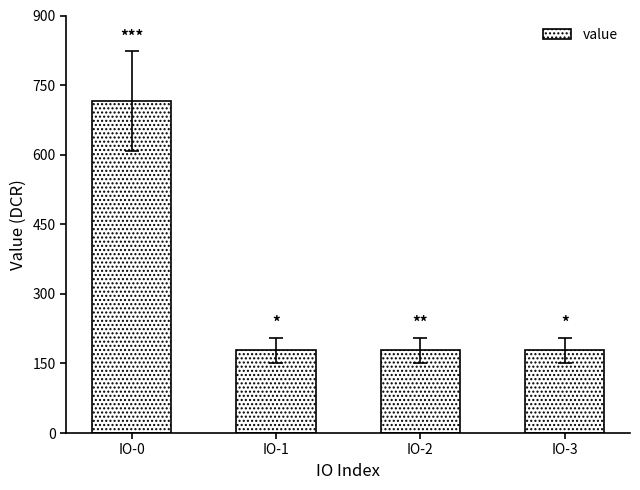

Reading left to right, extract all data points from this chart.

IO-0=715.1	IO-1=178.8	IO-2=178.8	IO-3=178.8